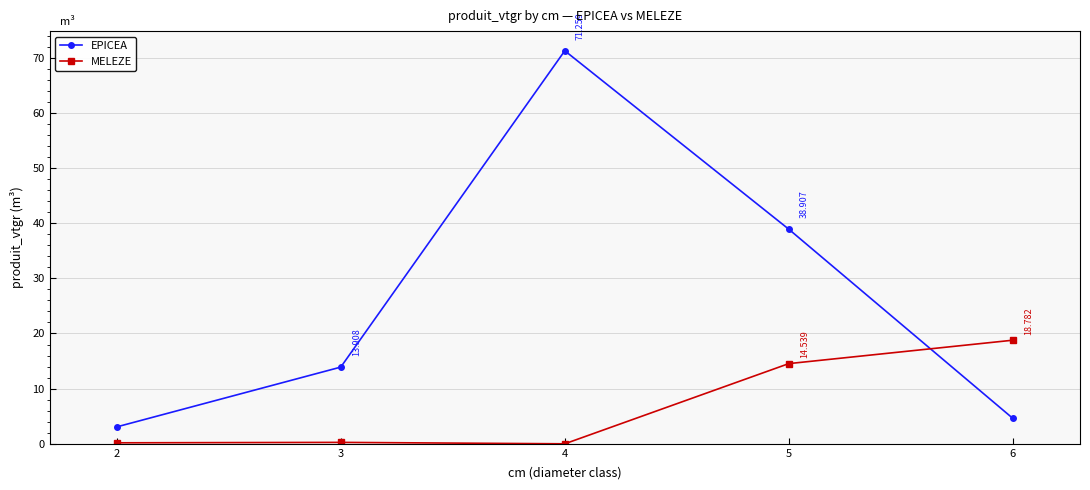

Which series has the widest spread of values?

EPICEA